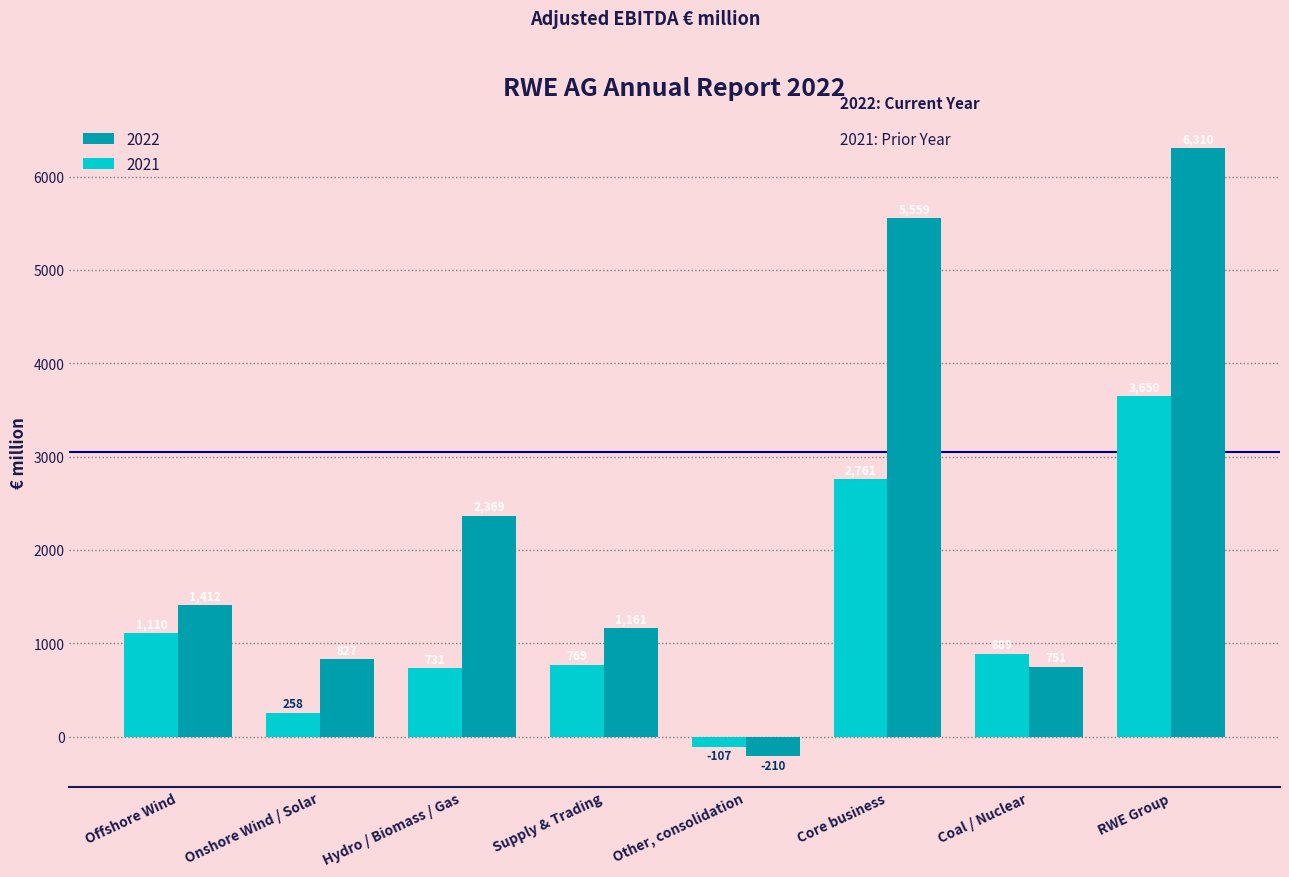

Reading left to right, extract all data points from this chart.

2022: Offshore Wind=1412	Onshore Wind / Solar=827	Hydro / Biomass / Gas=2369	Supply & Trading=1161	Other, consolidation=-210	Core business=5559	Coal / Nuclear=751	RWE Group=6310
2021: Offshore Wind=1110	Onshore Wind / Solar=258	Hydro / Biomass / Gas=731	Supply & Trading=769	Other, consolidation=-107	Core business=2761	Coal / Nuclear=889	RWE Group=3650